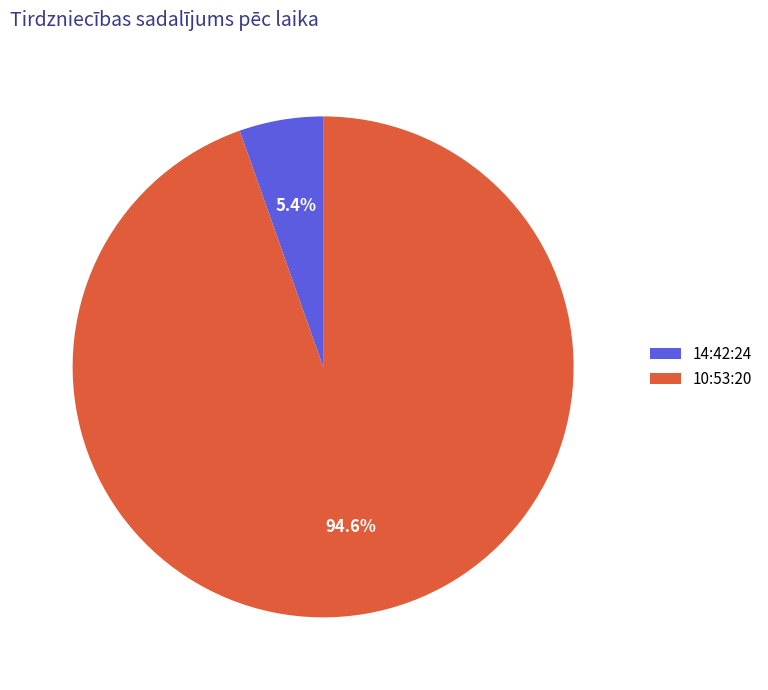

Rank the categories by value from highest to lowest.

10:53:20, 14:42:24